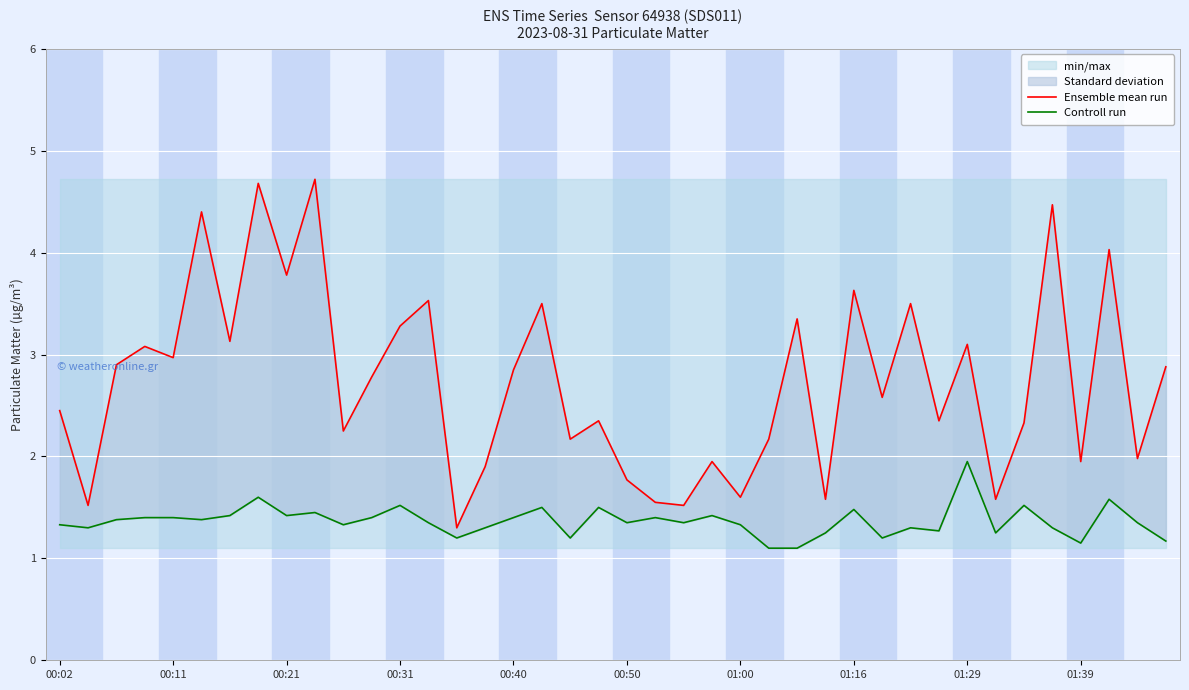

What is the spread (max minus min) of values at 00:50?

0.4